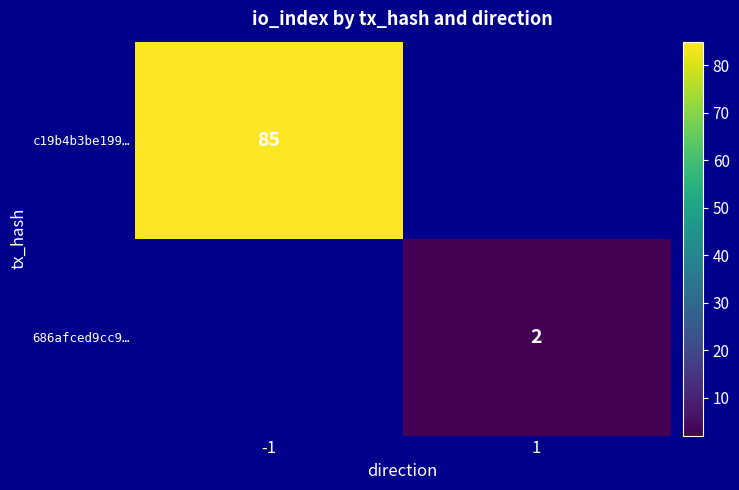

How many distinct data groups are displayed?

2